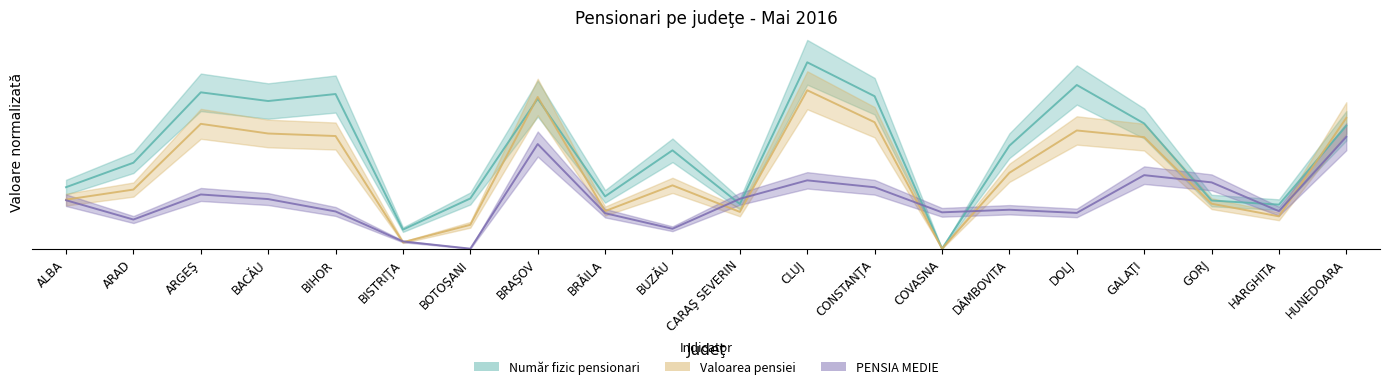

What are all the series names shown in the legend?

Număr fizic pensionari, Valoarea pensiei, PENSIA MEDIE